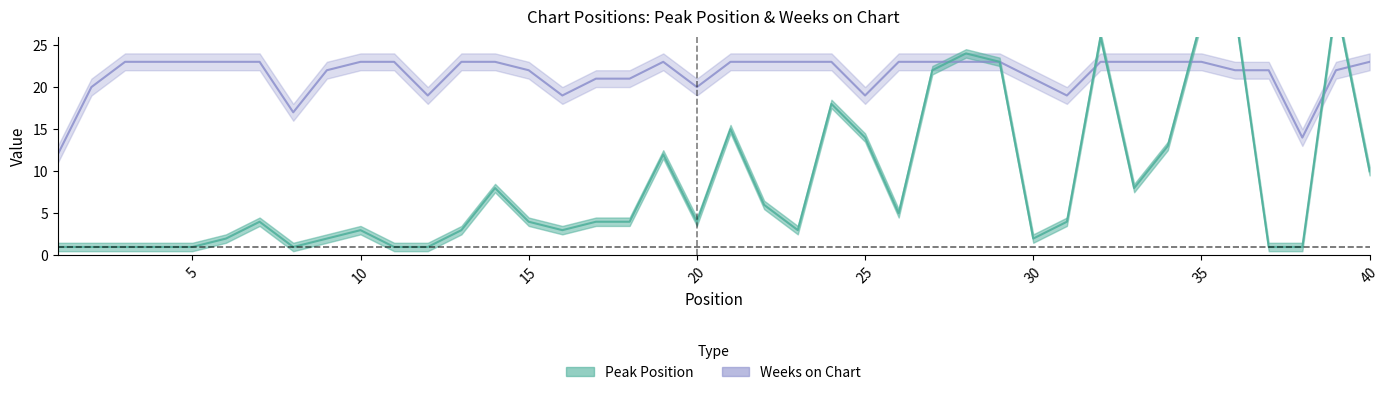

At which category does Peak Position reach its first local peak?

7